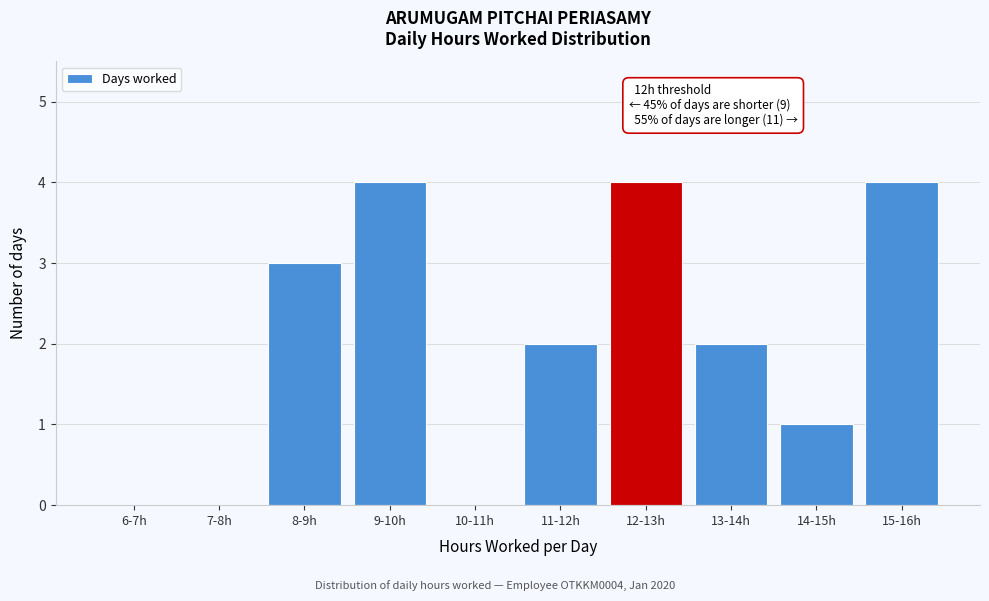

Reading right to left, what are all the values shown in this chart?

15-16h=4	14-15h=1	13-14h=2	12-13h=4	11-12h=2	10-11h=0	9-10h=4	8-9h=3	7-8h=0	6-7h=0